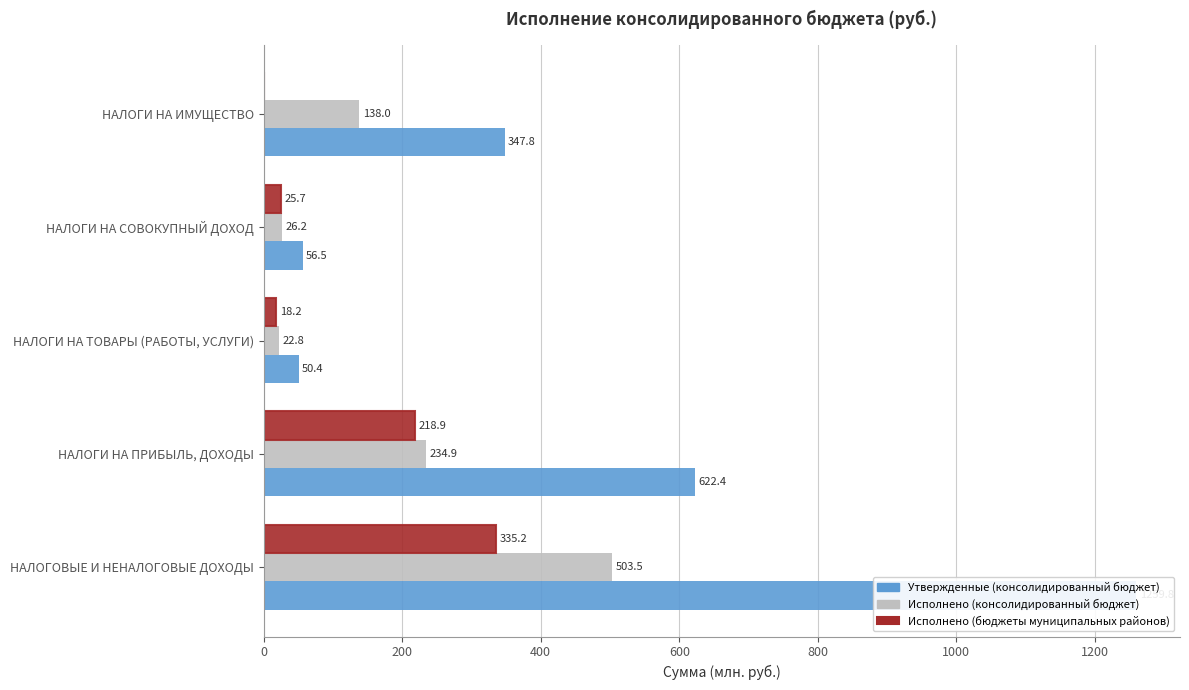

Are the bars horizontal?

Yes